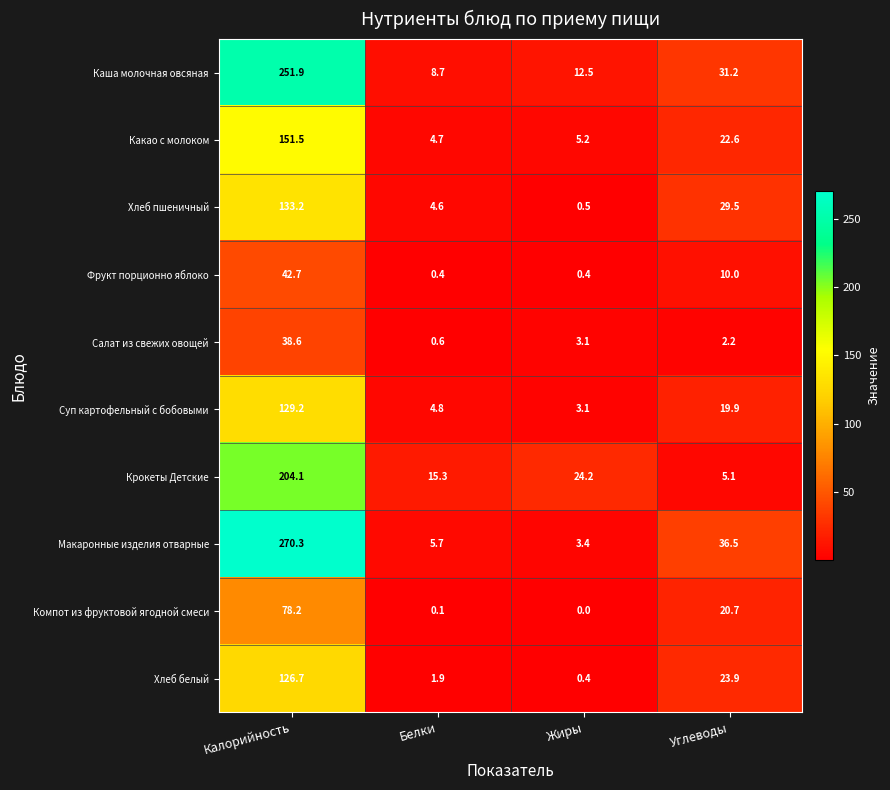

Rank the series at Калорийность from lowest to highest value.

Салат из свежих овощей, Фрукт порционно яблоко, Компот из фруктовой ягодной смеси, Хлеб белый, Суп картофельный с бобовыми, Хлеб пшеничный, Какао с молоком, Крокеты Детские, Каша молочная овсяная, Макаронные изделия отварные